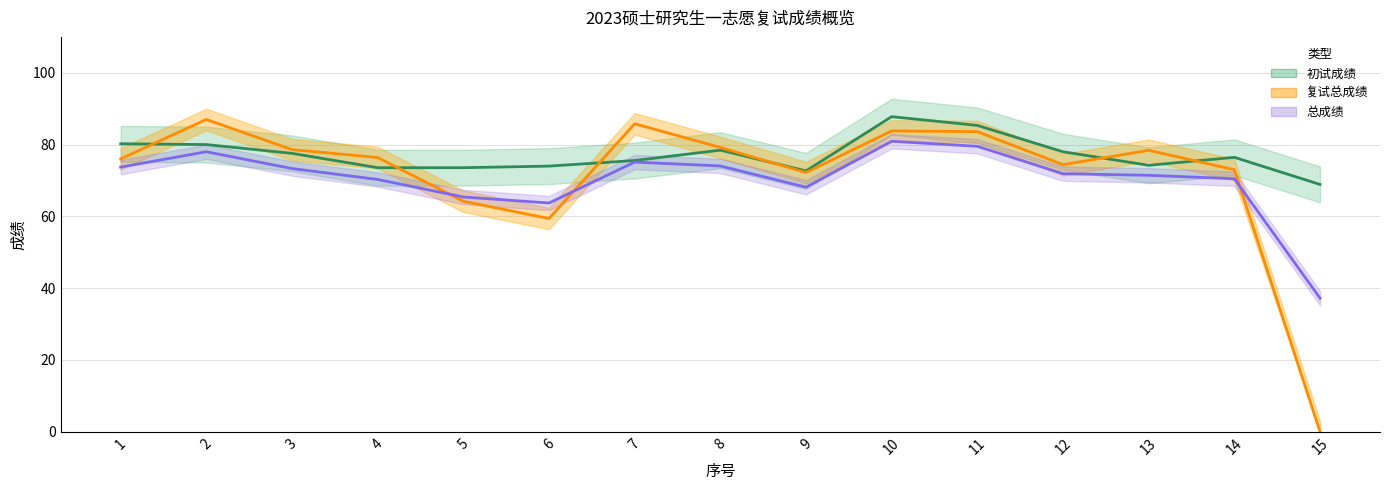

Rank the series by their average value, from lowest to highest.

总成绩, 复试总成绩, 初试成绩(缩放)